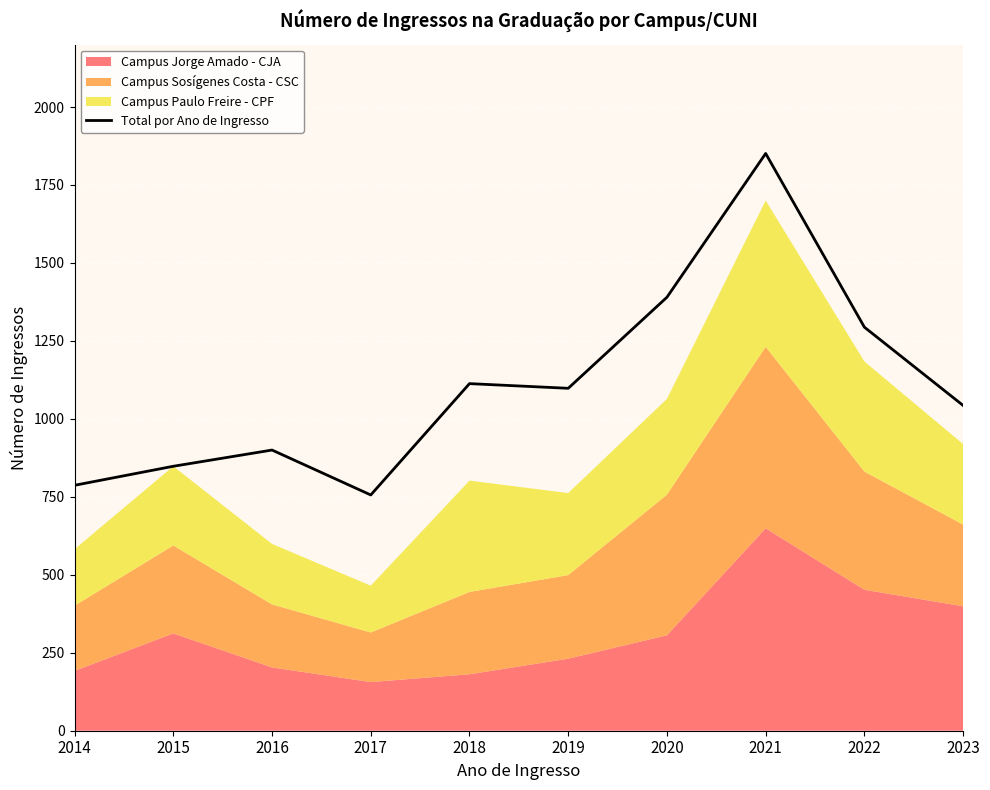

At which label is the value closest to 1303?

2022